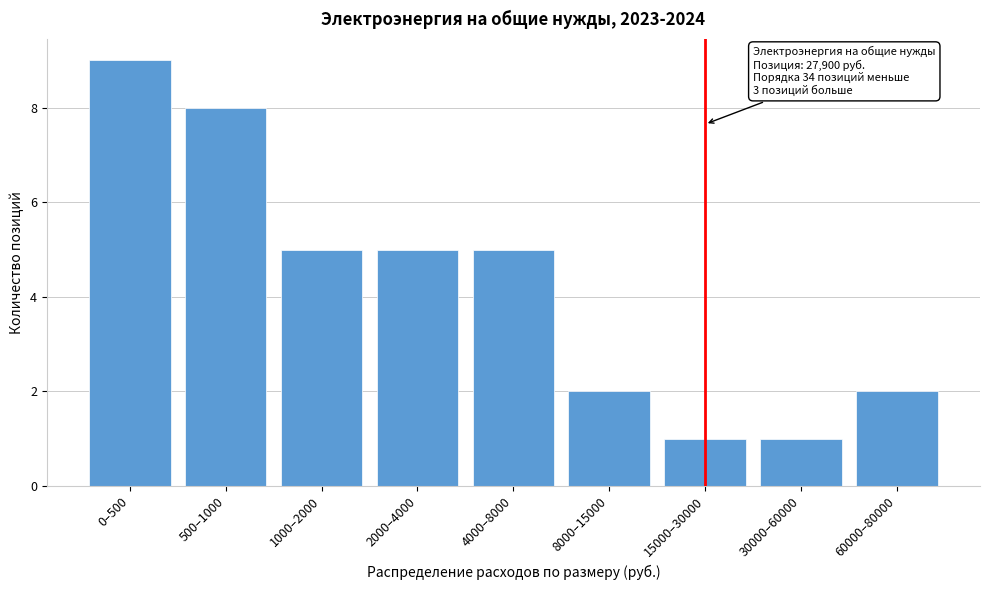

Reading left to right, what are all the values shown in this chart?

9	8	5	5	5	2	1	1	2